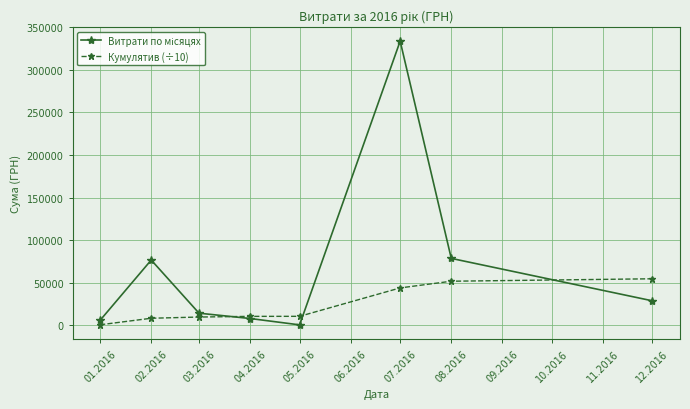

How many lines are shown in the chart?

2